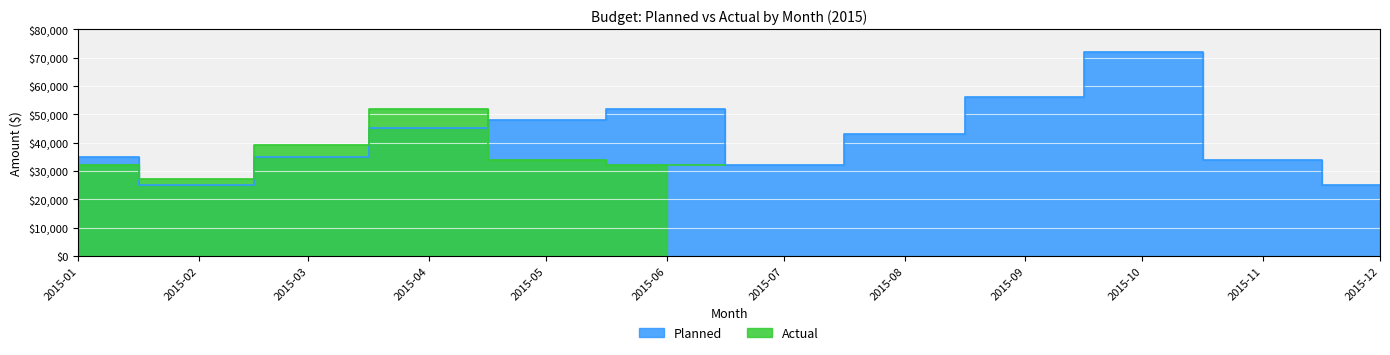

How many values are below 43000?

6